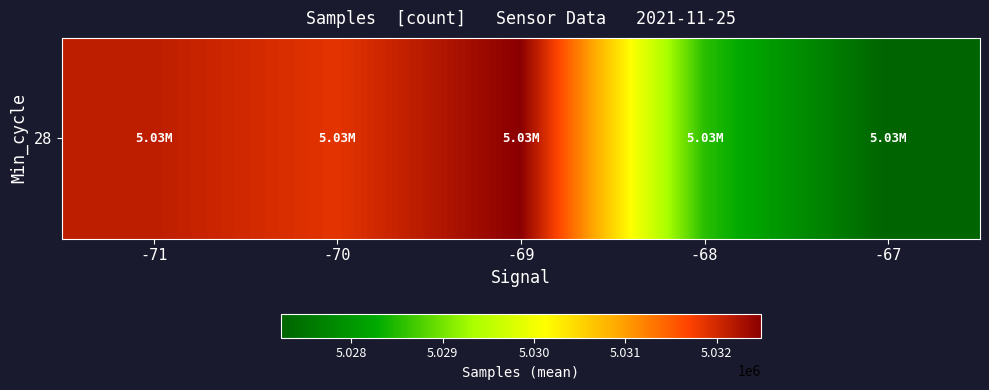

What is the difference between the maximum and minimum values?

5251.0